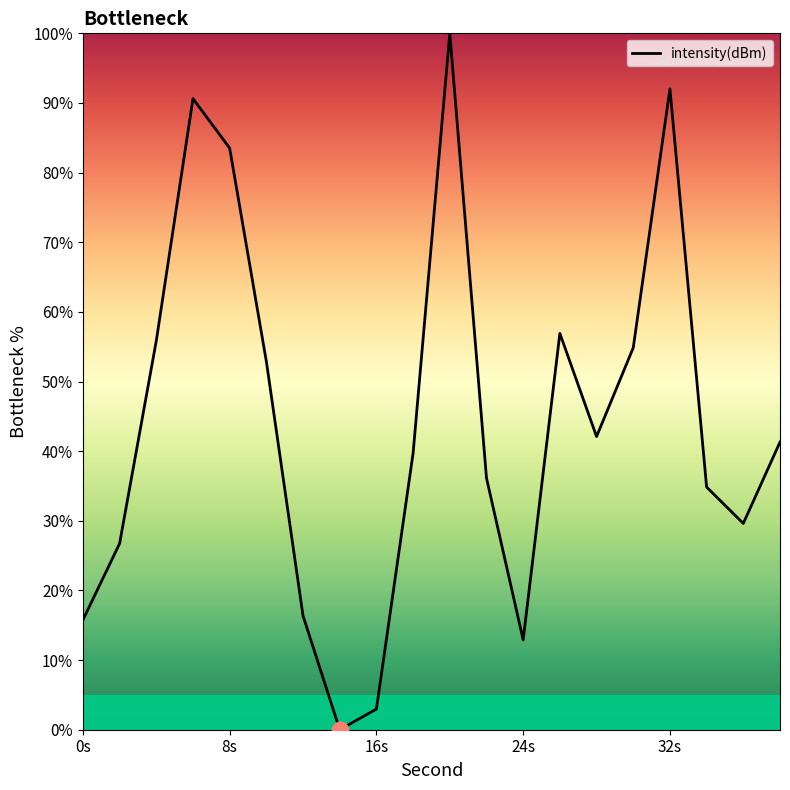

How many distinct data groups are displayed?

1